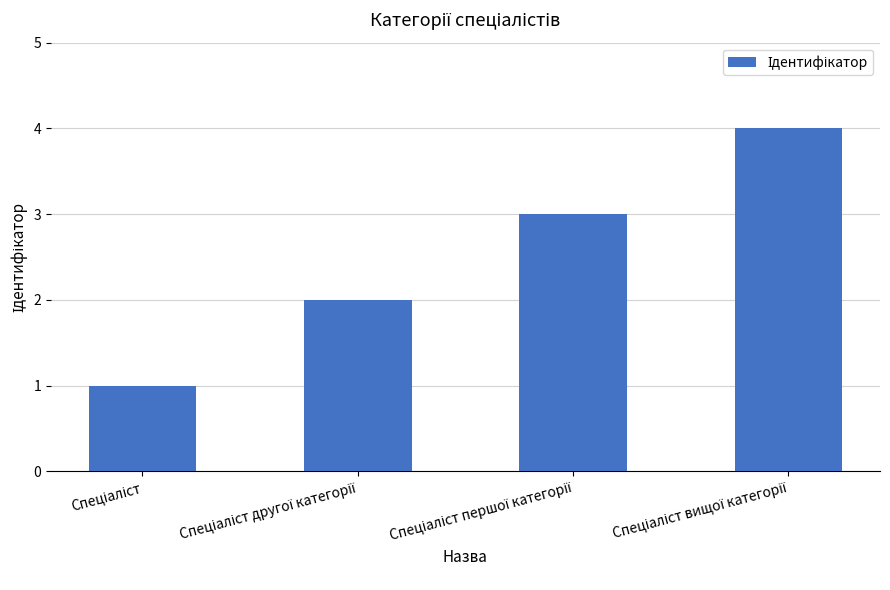

What is the difference between the maximum and minimum values?

3